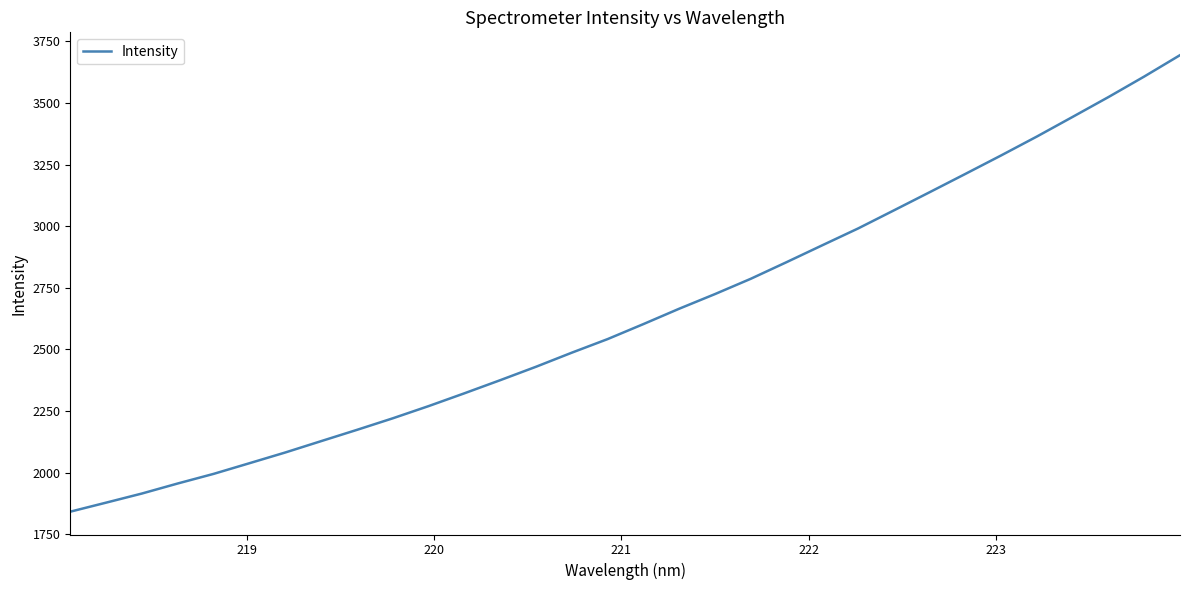

What is the difference between the maximum and minimum values?

1852.1